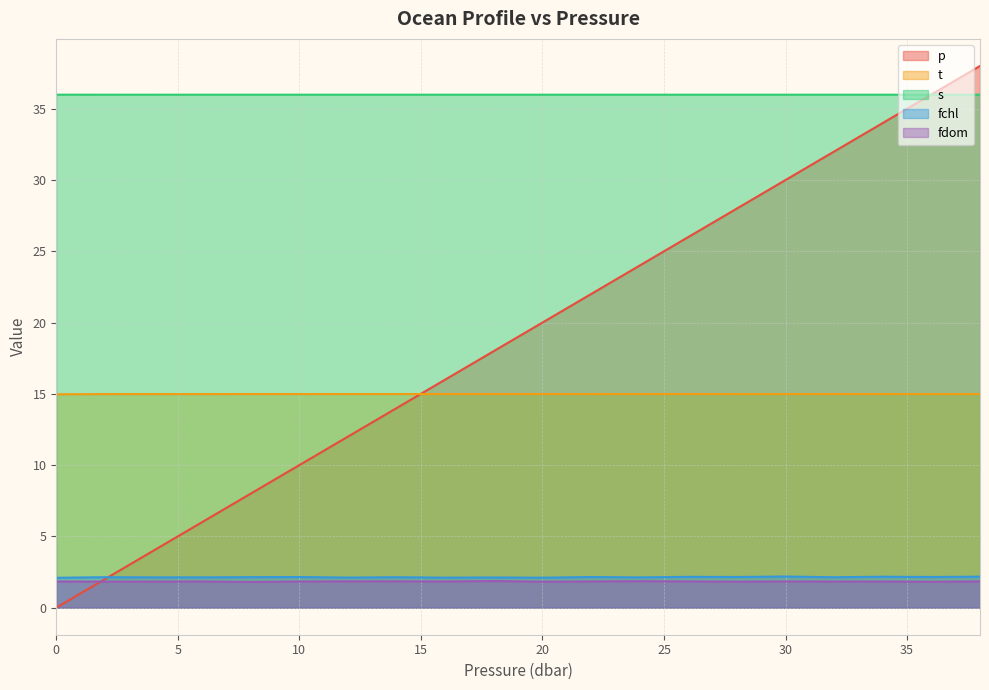

The s series shows 36.0 at 8.0. True or false?

True